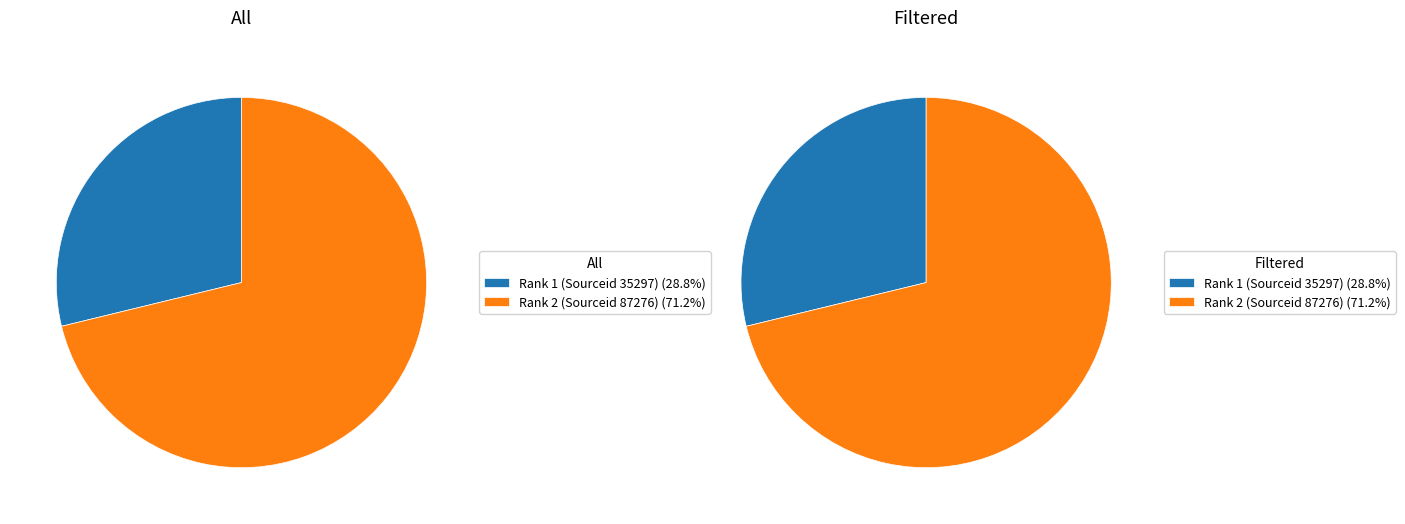

Rank the series by their maximum value, from highest to lowest.

All, Filtered